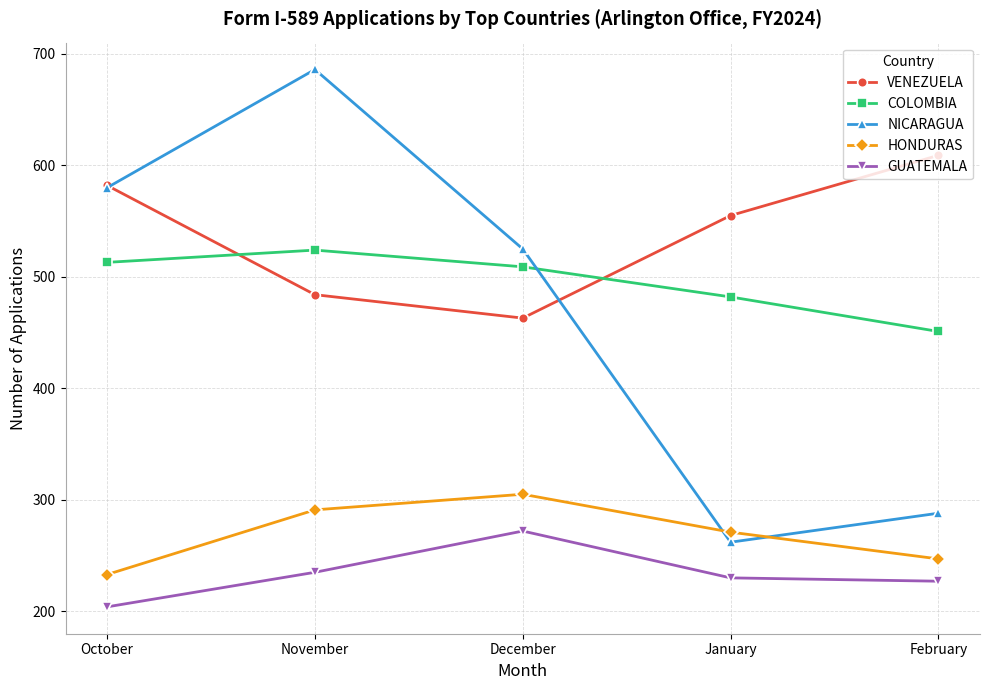

What is the difference between the HONDURAS values at January and February?

24